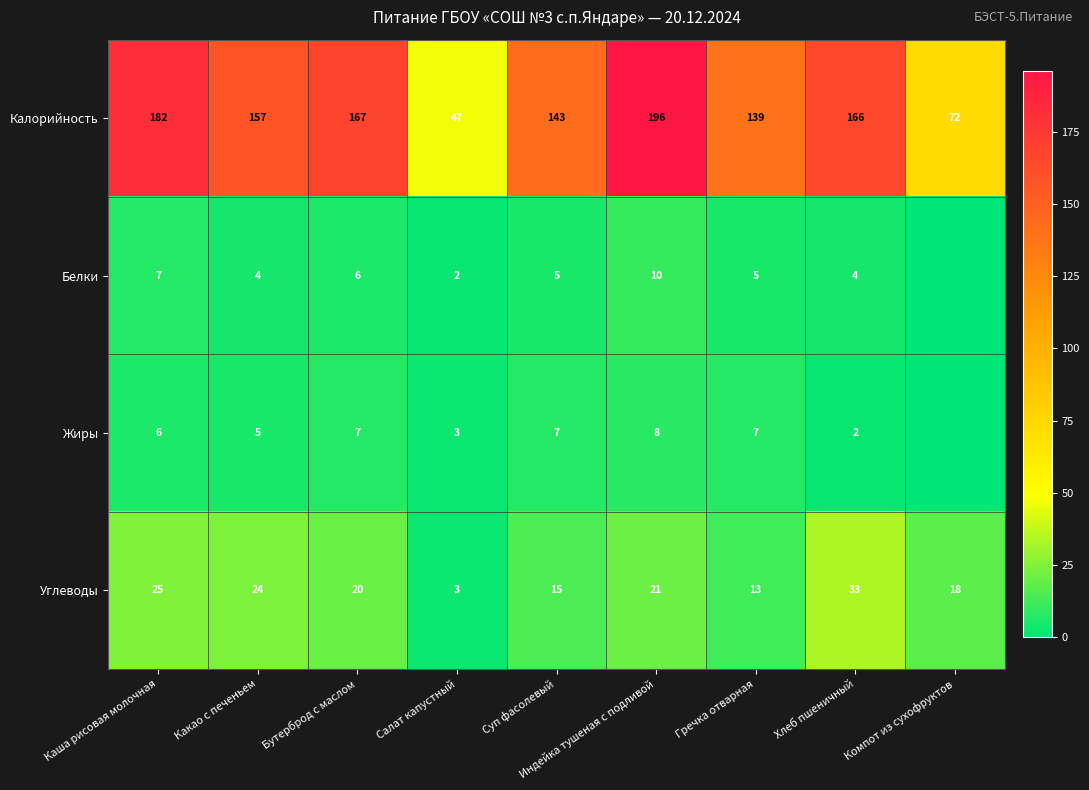

At which category does the chart reach its minimum across all series?

Компот из сухофруктов